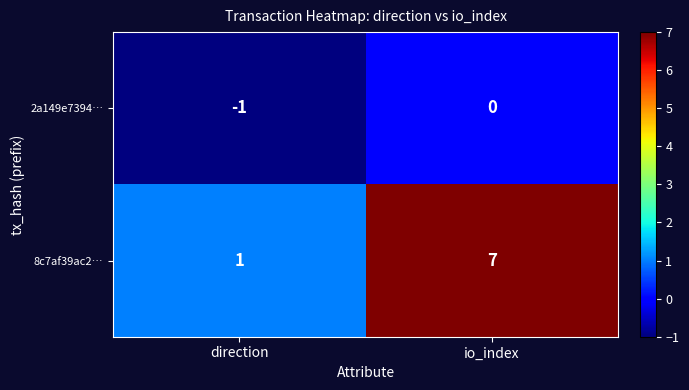

At which category is the sum across all series the highest?

io_index